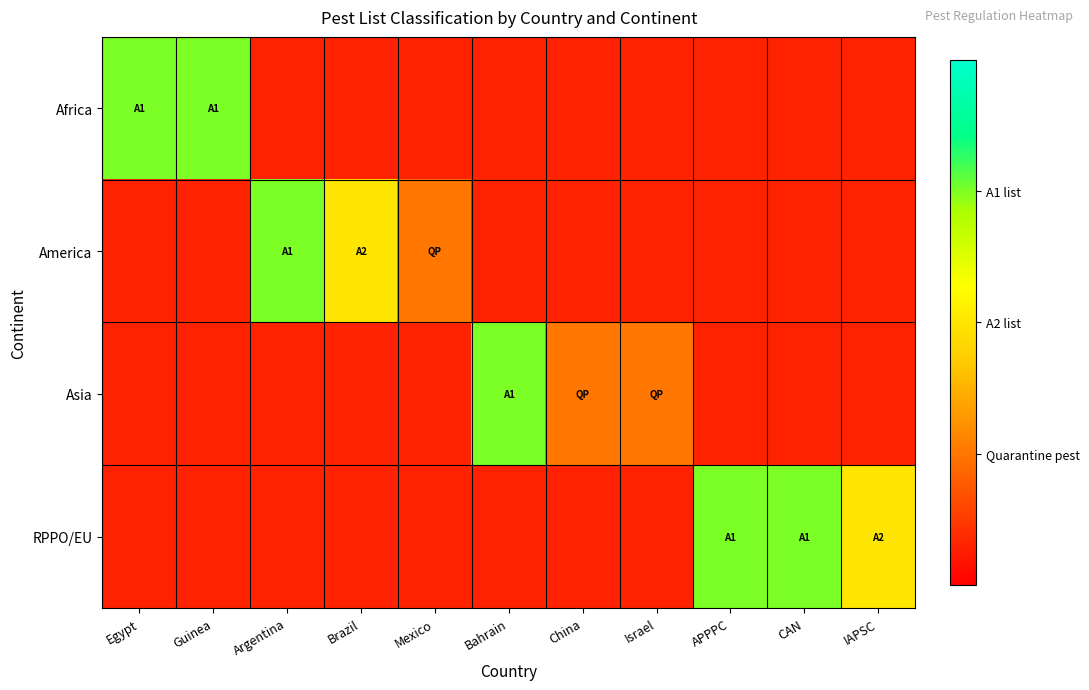

At Guinea, list the series in order from largest to smallest.

Africa, America, Asia, RPPO/EU